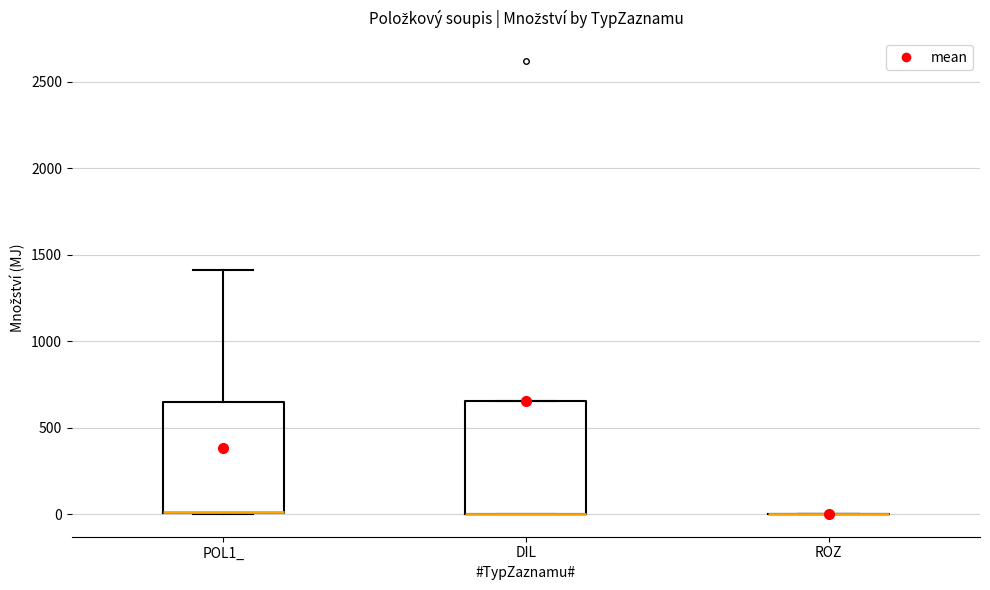

Where is the upper edge of the box for DIL on the y-axis? The values are not printed on the chart, so give them approximately, as read against the axis.

650